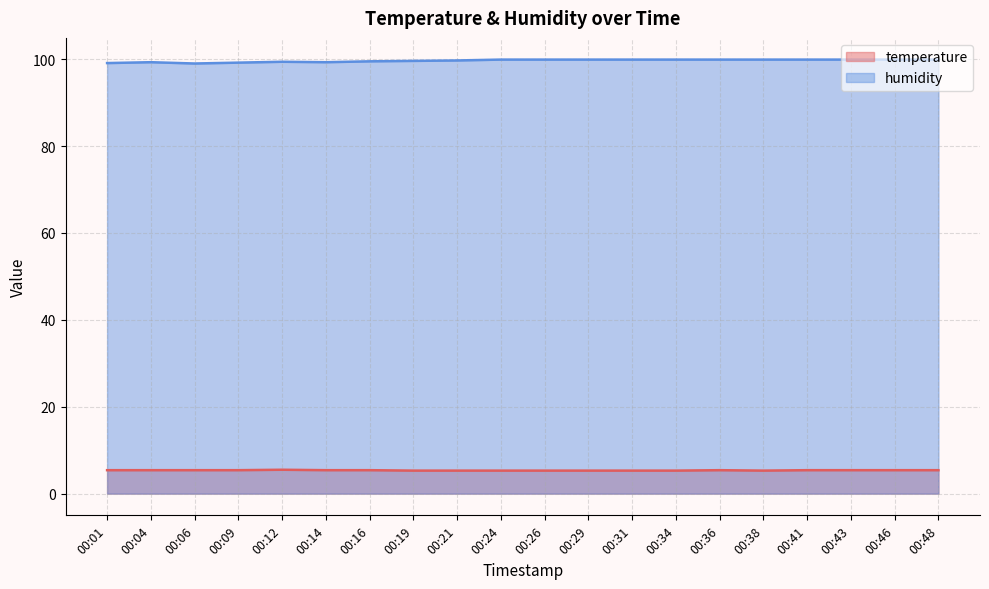

The value of temperature at 00:26 is 1.6. True or false?

False